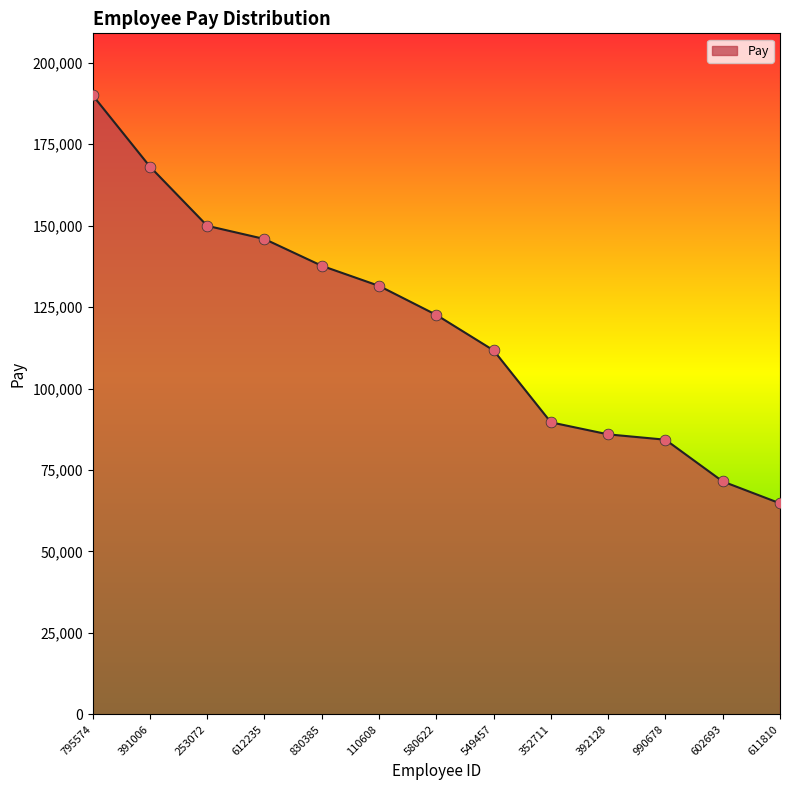

Which has a higher value, 580622 or 253072?

253072